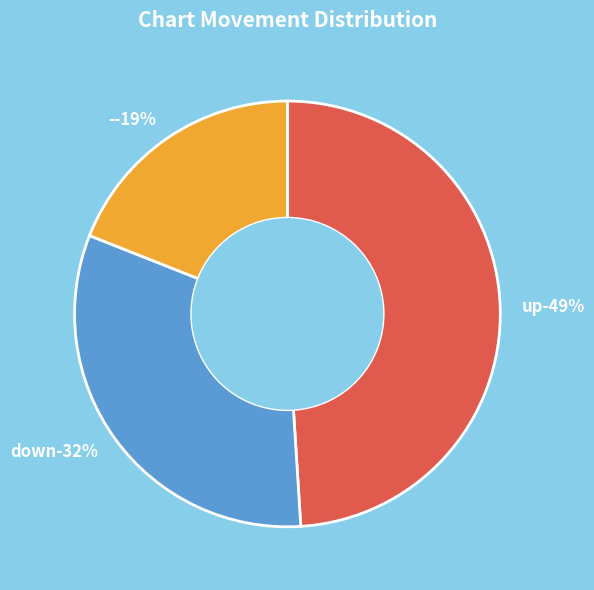

Is there a majority slice in this chart?

No